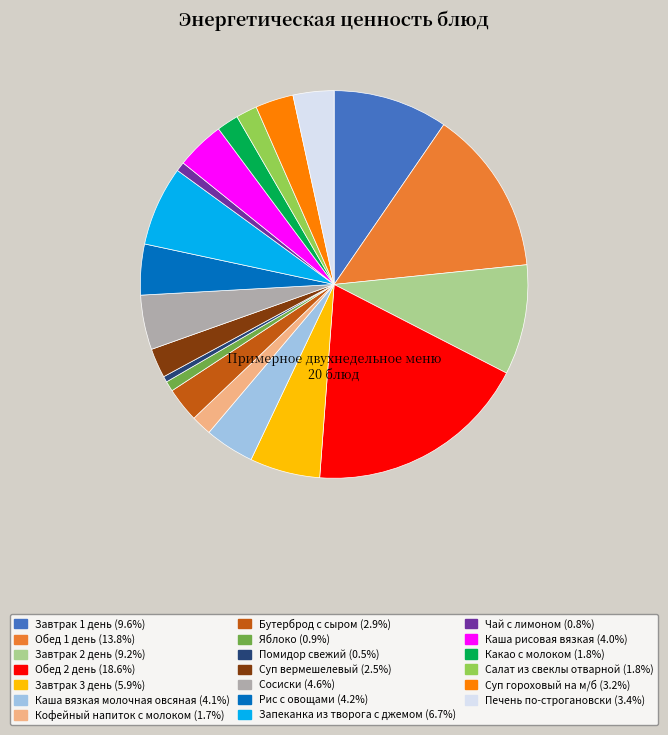

Is the sum of Завтрак 3 день and Завтрак 1 день greater than half?

No